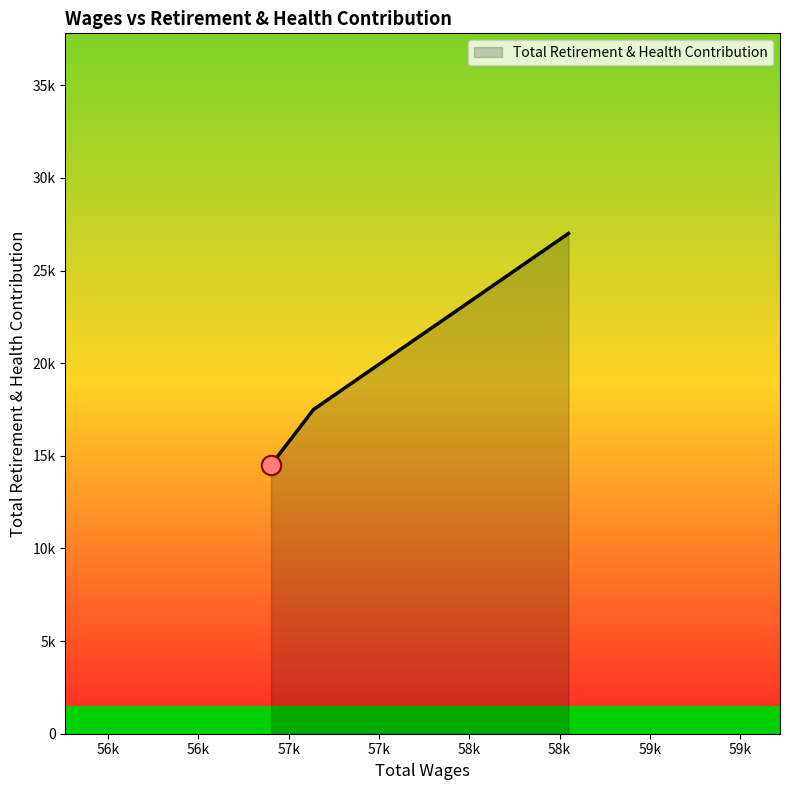

Rank the categories by value from highest to lowest.

58549.0, 57138.0, 56902.0